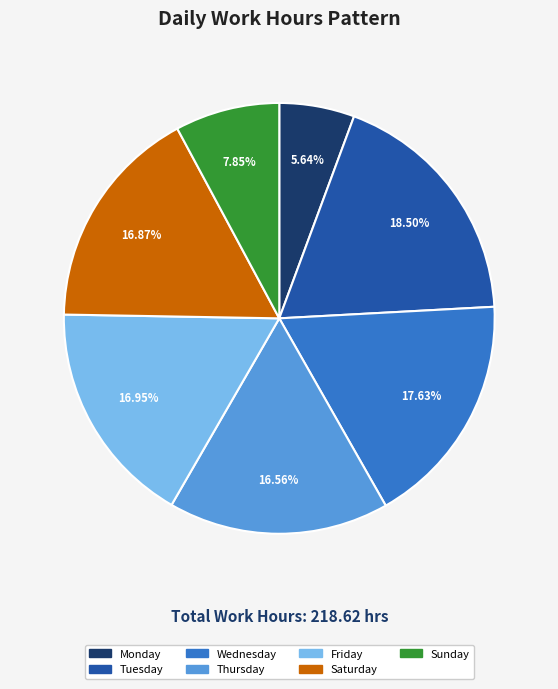

Is there a majority slice in this chart?

No